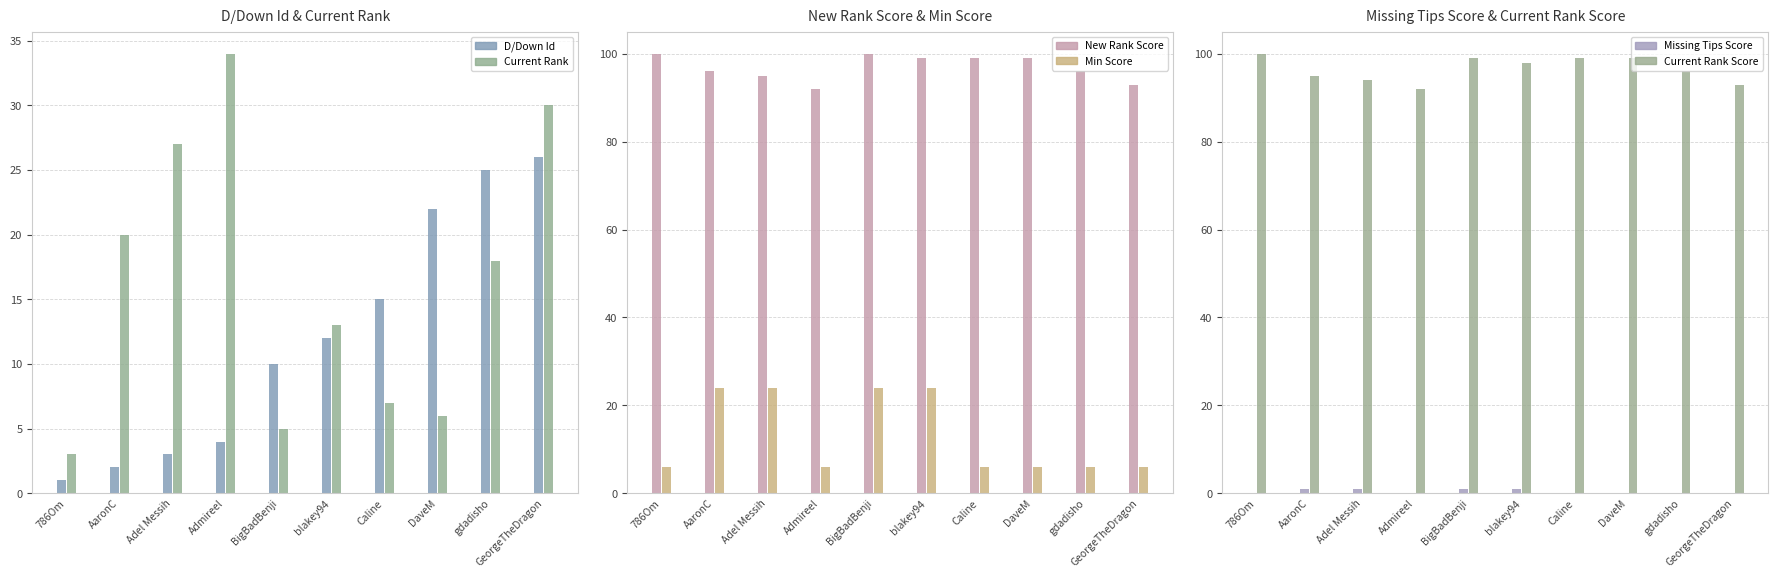

Reading left to right, what are all the values shown in this chart?

D/Down Id: 1.0	2.0	3.0	4.0	10.0	12.0	15.0	22.0	25.0	26.0
Current Rank: 3.0	20.0	27.0	34.0	5.0	13.0	7.0	6.0	18.0	30.0
New Rank Score: 100.0	96.0	95.0	92.0	100.0	99.0	99.0	99.0	96.0	93.0
Min Score: 6.0	24.0	24.0	6.0	24.0	24.0	6.0	6.0	6.0	6.0
Missing Tips Score: 0.0	1.0	1.0	0.0	1.0	1.0	0.0	0.0	0.0	0.0
Current Rank Score: 100.0	95.0	94.0	92.0	99.0	98.0	99.0	99.0	96.0	93.0